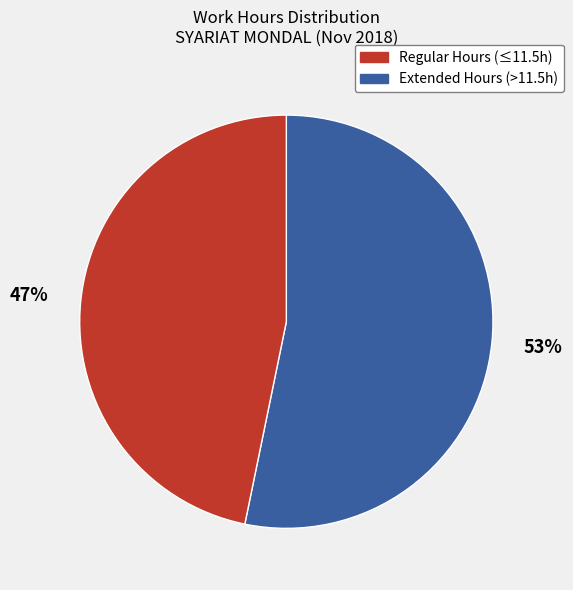

How many segments does this pie chart have?

2